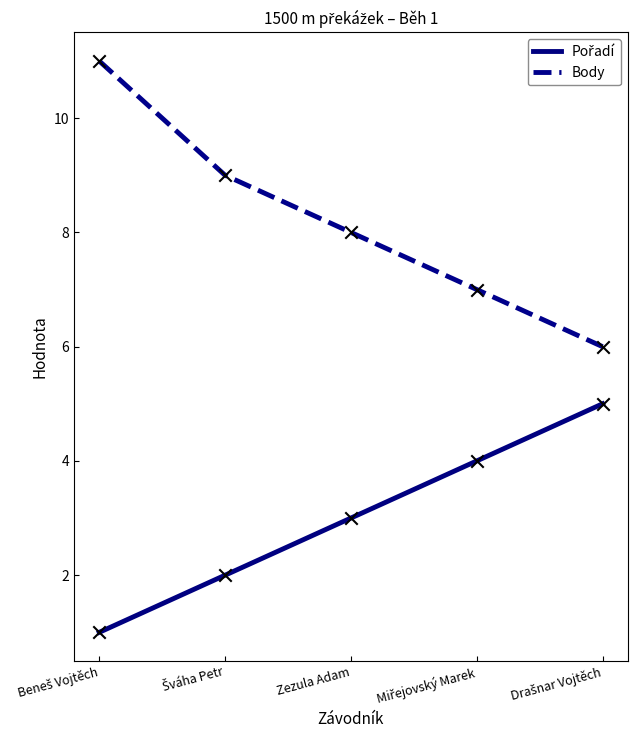

What is the maximum value for Body?

11